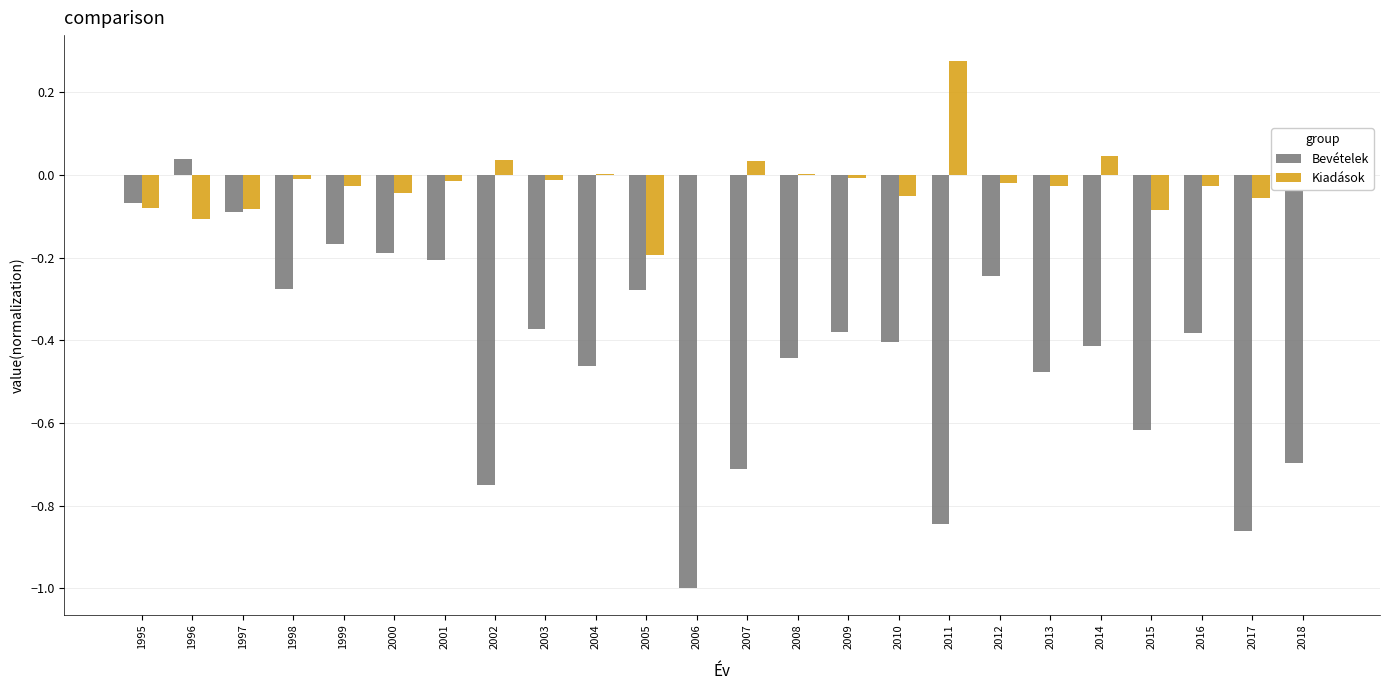

Which series changed the most between 2007 and 2016?

Bevételek